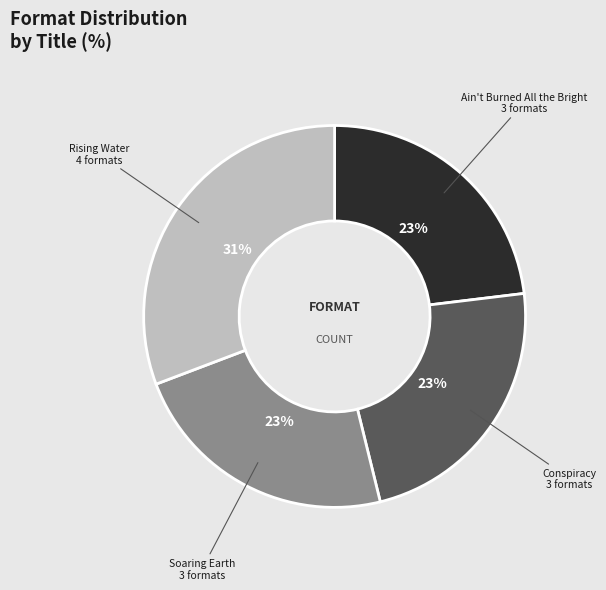

To the nearest percent, what portion does Ain't Burned All the Bright represent?

23%